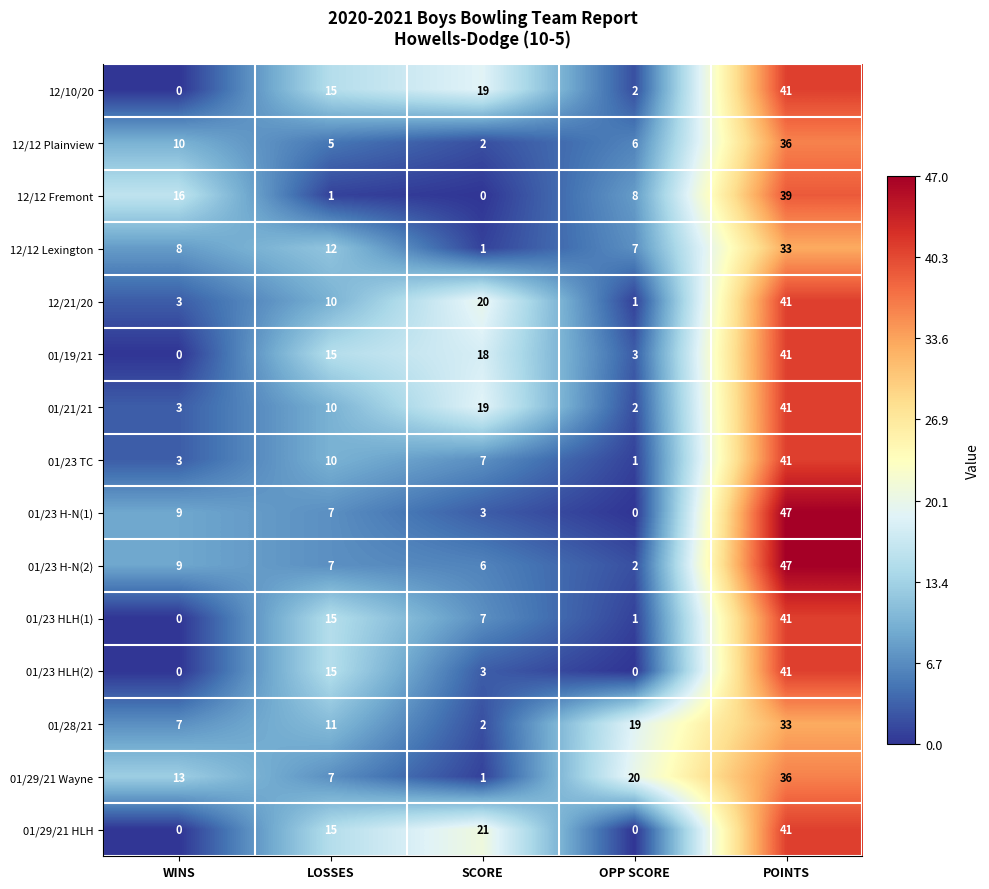

The 01/23 H-N(1) series shows -19 at OPP SCORE. True or false?

False